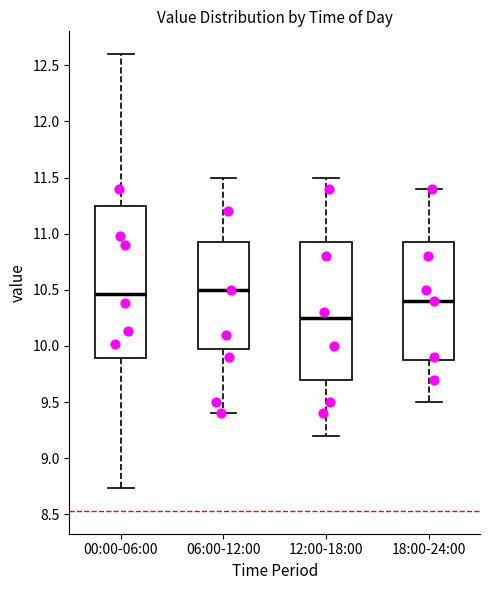

Reading left to right, read every box against the y-axis: the position of its median line, the range the box covers, and the ends of its whiskers. The values are not printed on the chart, so give them approximately, as read against the axis.

00:00-06:00: median 10.45, box 9.90 to 11.25, whiskers 8.75 to 12.60
06:00-12:00: median 10.50, box 10.00 to 10.95, whiskers 9.40 to 11.50
12:00-18:00: median 10.25, box 9.70 to 10.95, whiskers 9.20 to 11.50
18:00-24:00: median 10.40, box 9.90 to 10.95, whiskers 9.50 to 11.40